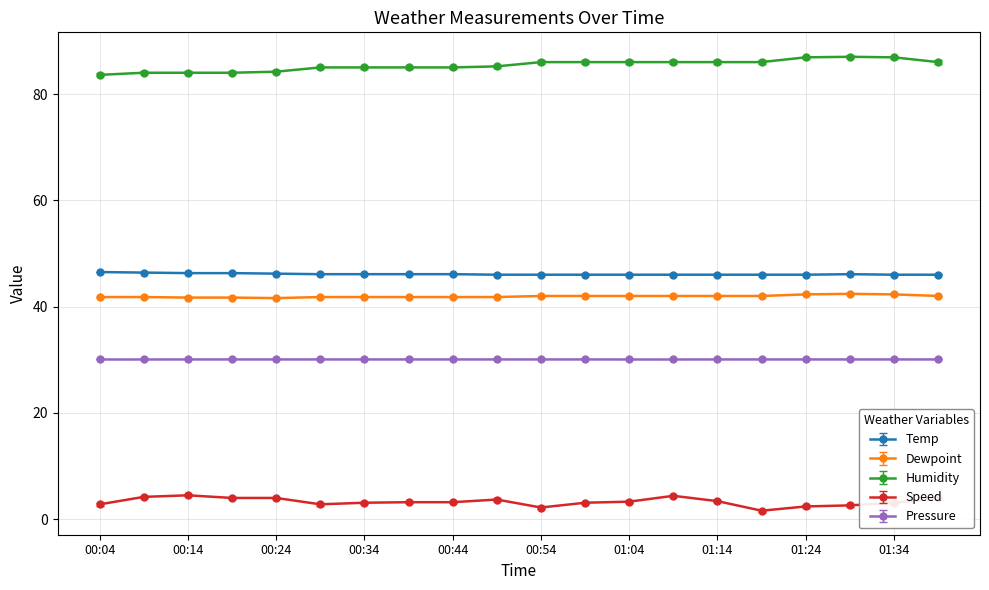

What is the average value of the Pressure series?

30.1